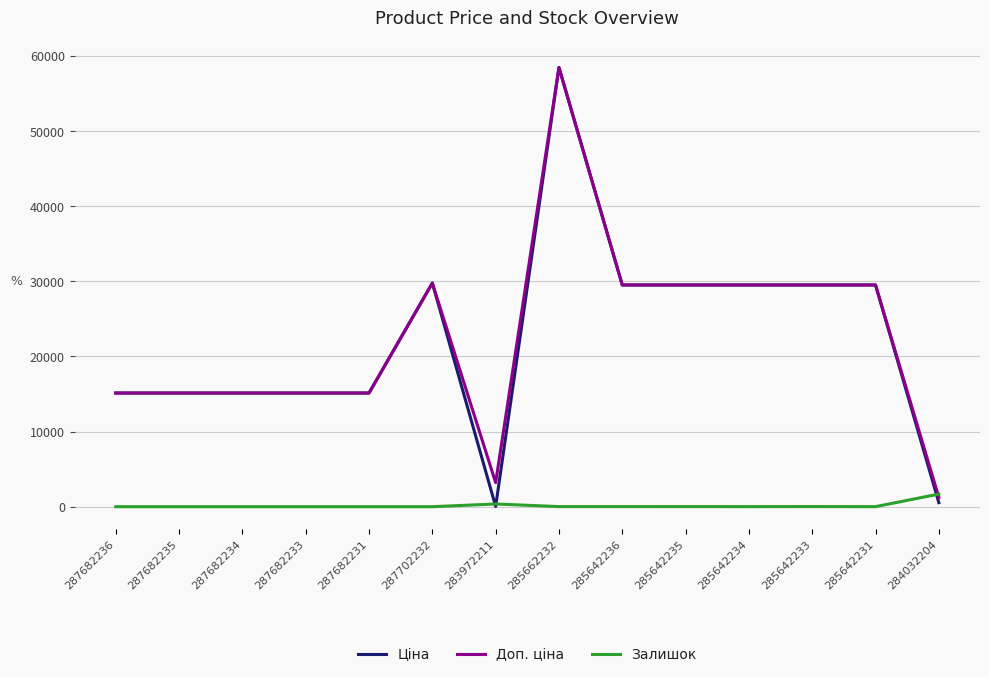

Which series ends up on top after the final intersection of Доп. ціна and Залишок?

Залишок